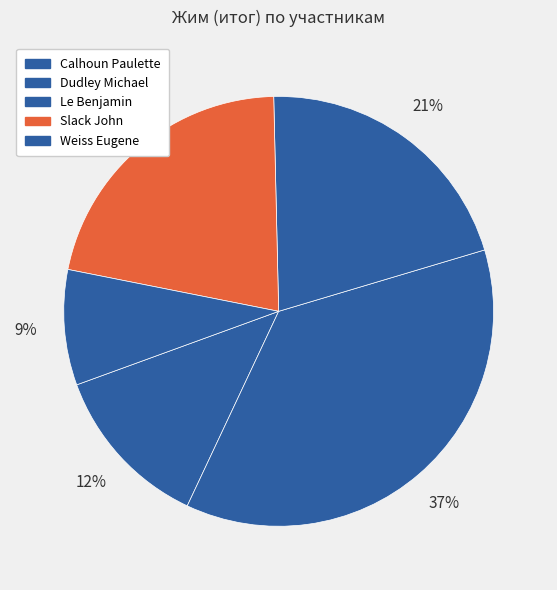

What is the change in value from Le Benjamin to Slack John?

+5.0